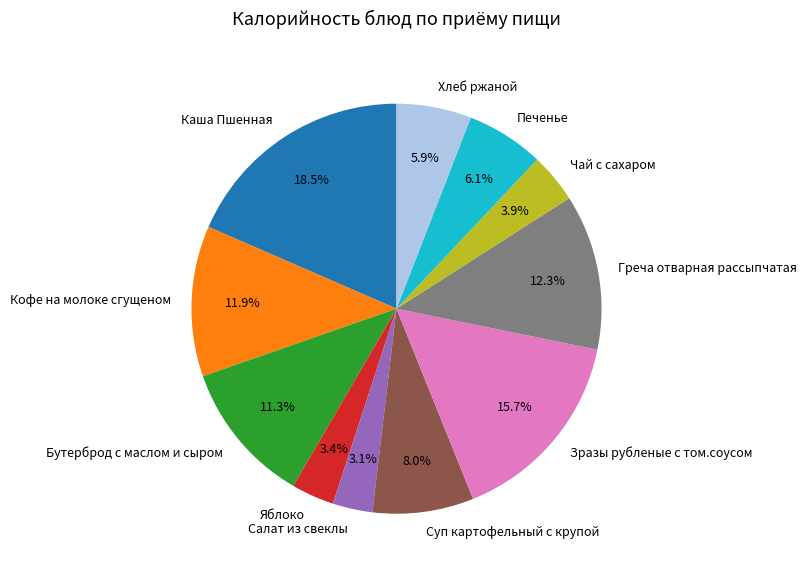

To the nearest percent, what is the difference between the largest and smallest slice percentages?

15%